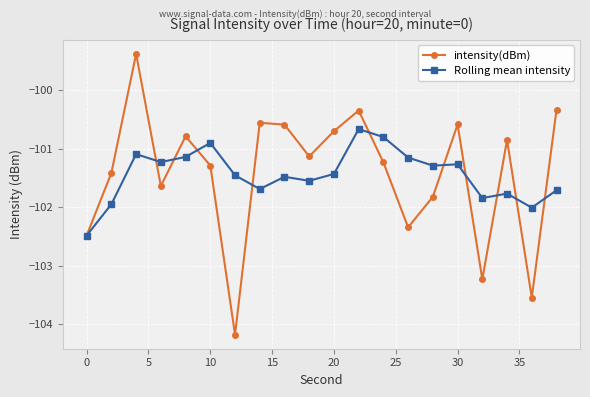

Which series has the widest spread of values?

intensity(dBm)